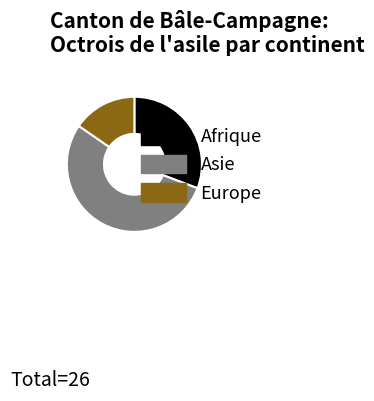

True or false: Europe accounts for 5% of the total.

False